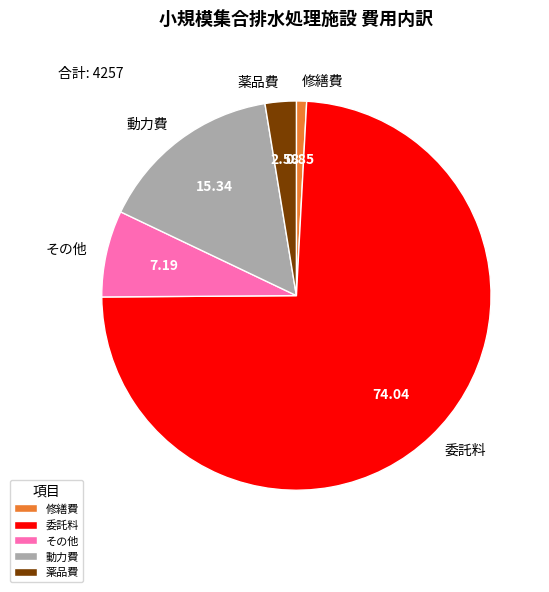

Is it true that その他 is 1% of the pie?

False